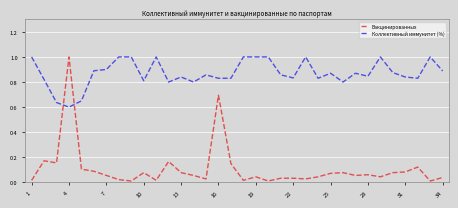

At how many categories does at least one series exceed 0?

34